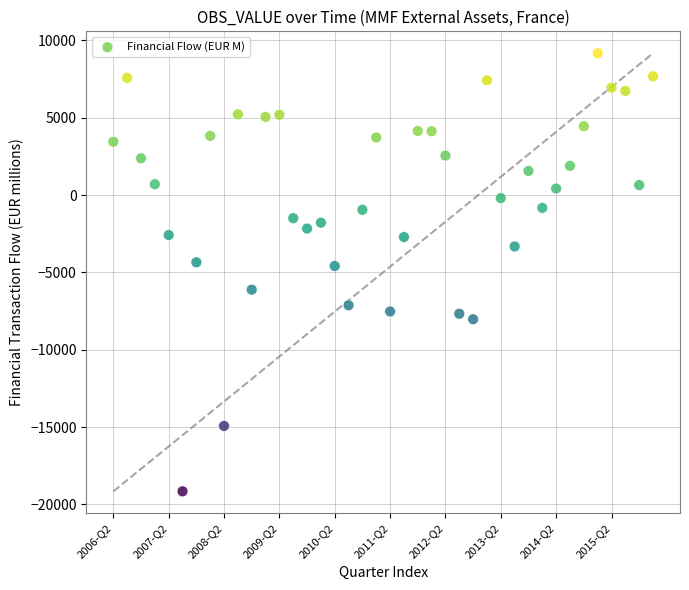

What is the range of Y values (max minus min)?

28327.2